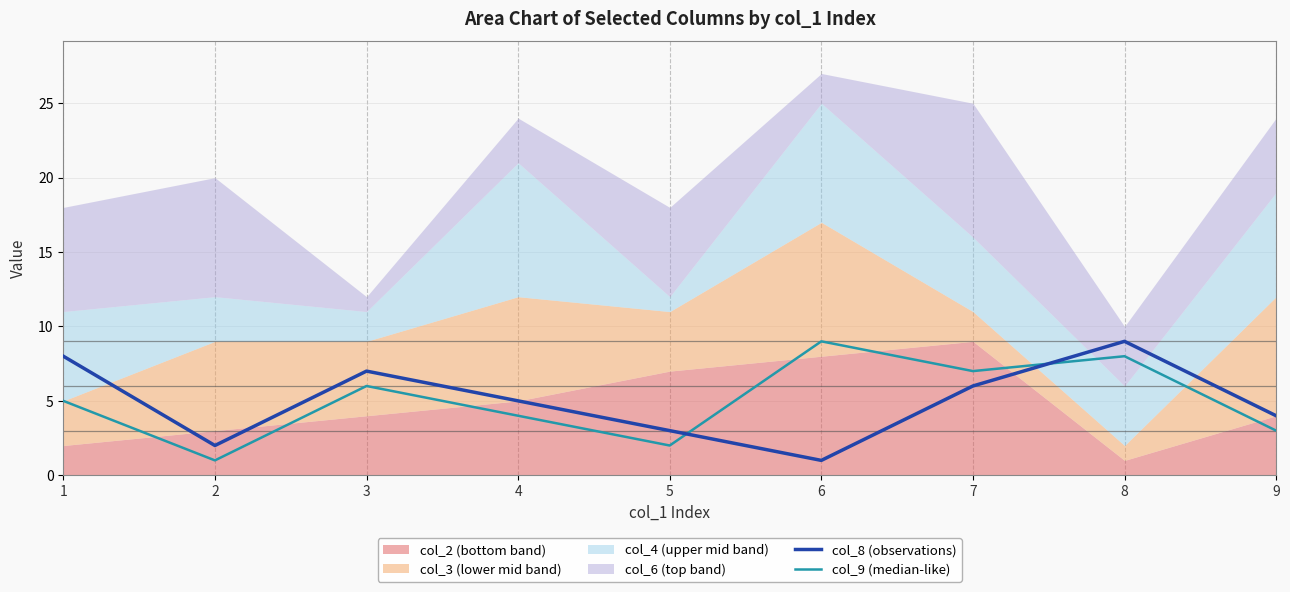

Count the col_8 (observations) values in the range 3 to 7.

5